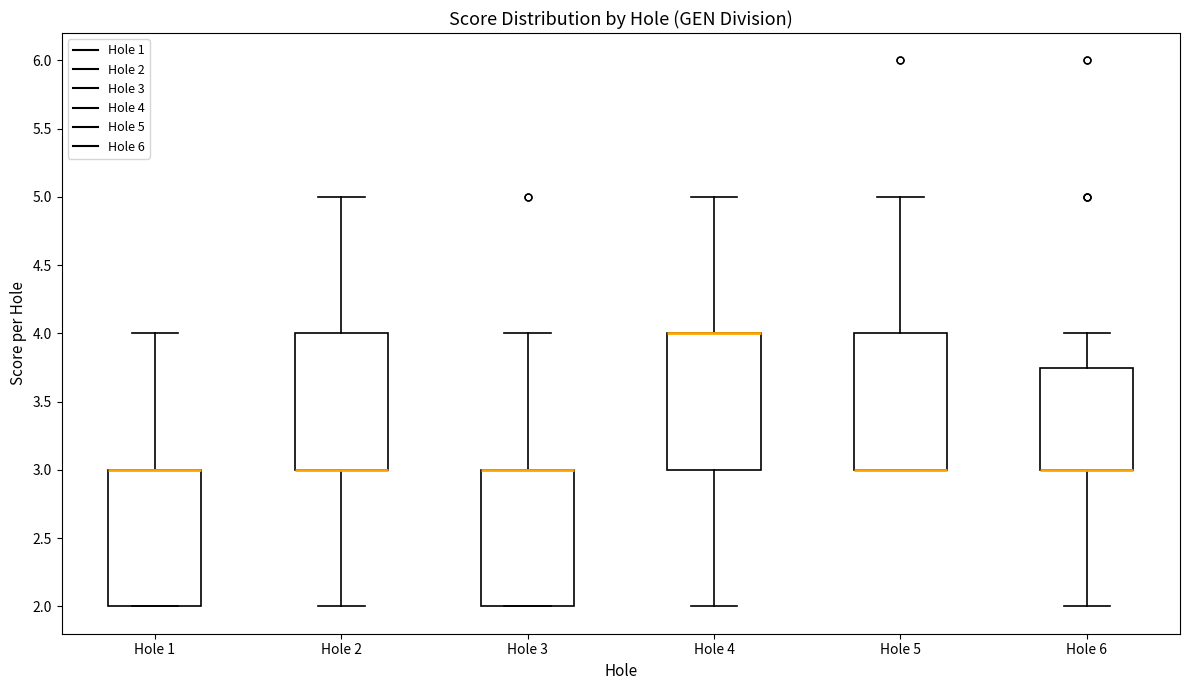

Reading left to right, read every box against the y-axis: the position of its median line, the range the box covers, and the ends of its whiskers. The values are not printed on the chart, so give them approximately, as read against the axis.

Hole 1: median 3.00 (drawn on the box's upper edge), box 2.00 to 3.00, whiskers 2.00 to 4.00
Hole 2: median 3.00 (drawn on the box's lower edge), box 3.00 to 4.00, whiskers 2.00 to 5.00
Hole 3: median 3.00 (drawn on the box's upper edge), box 2.00 to 3.00, whiskers 2.00 to 4.00
Hole 4: median 4.00 (drawn on the box's upper edge), box 3.00 to 4.00, whiskers 2.00 to 5.00
Hole 5: median 3.00 (drawn on the box's lower edge), box 3.00 to 4.00, whiskers 3.00 to 5.00
Hole 6: median 3.00 (drawn on the box's lower edge), box 3.00 to 3.75, whiskers 2.00 to 4.00